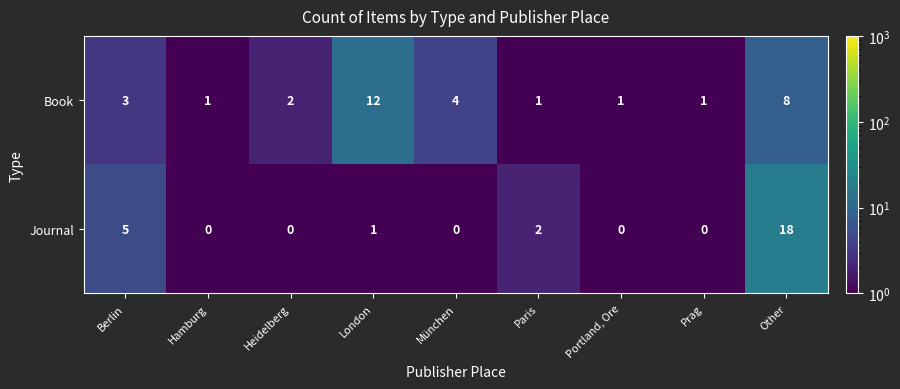

At which label is Book closest to 6?

München